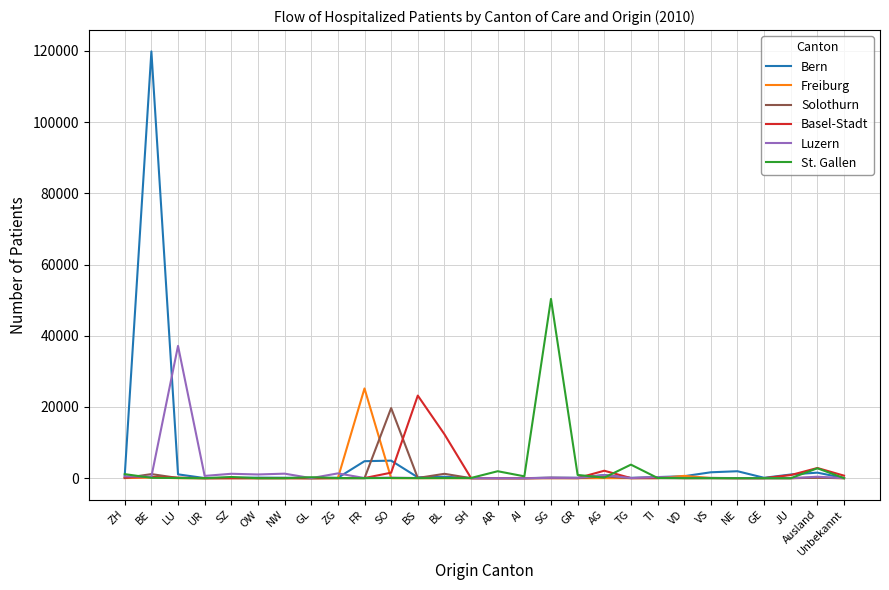

What is the difference between the second highest and minimum values in the Solothurn series?

1235